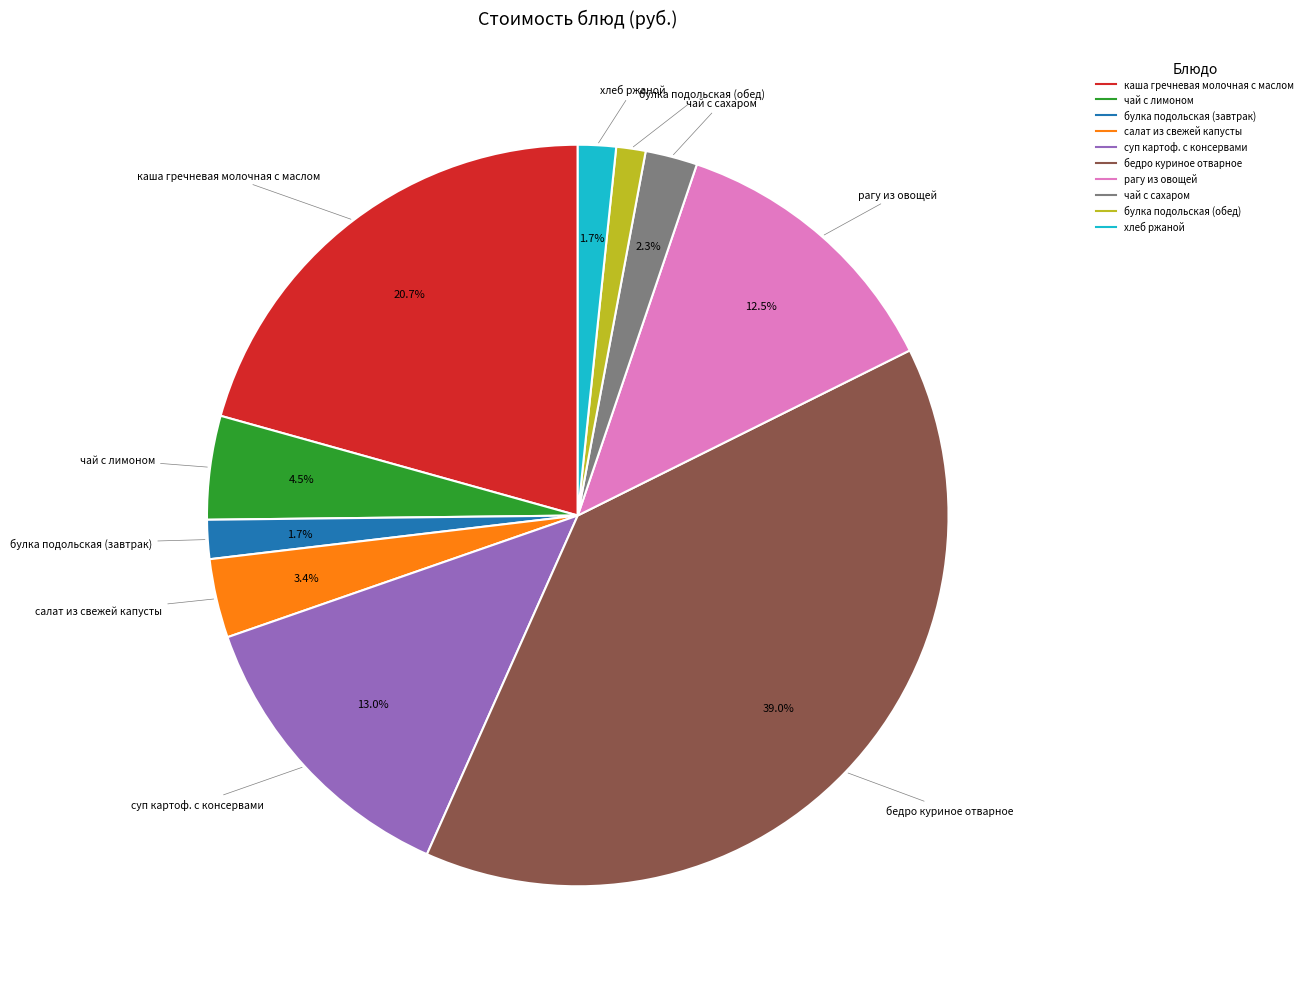

What percentage is the чай с сахаром slice, to the nearest percent?

2%